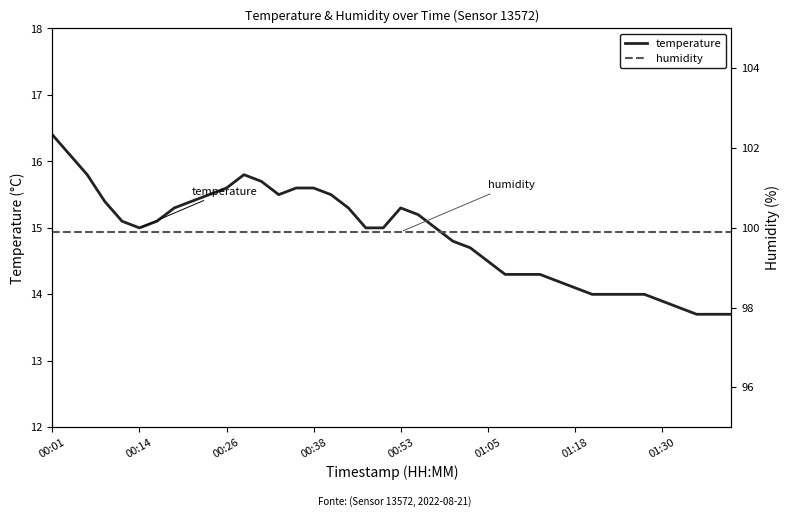

At which category is the sum across all series the highest?

00:01